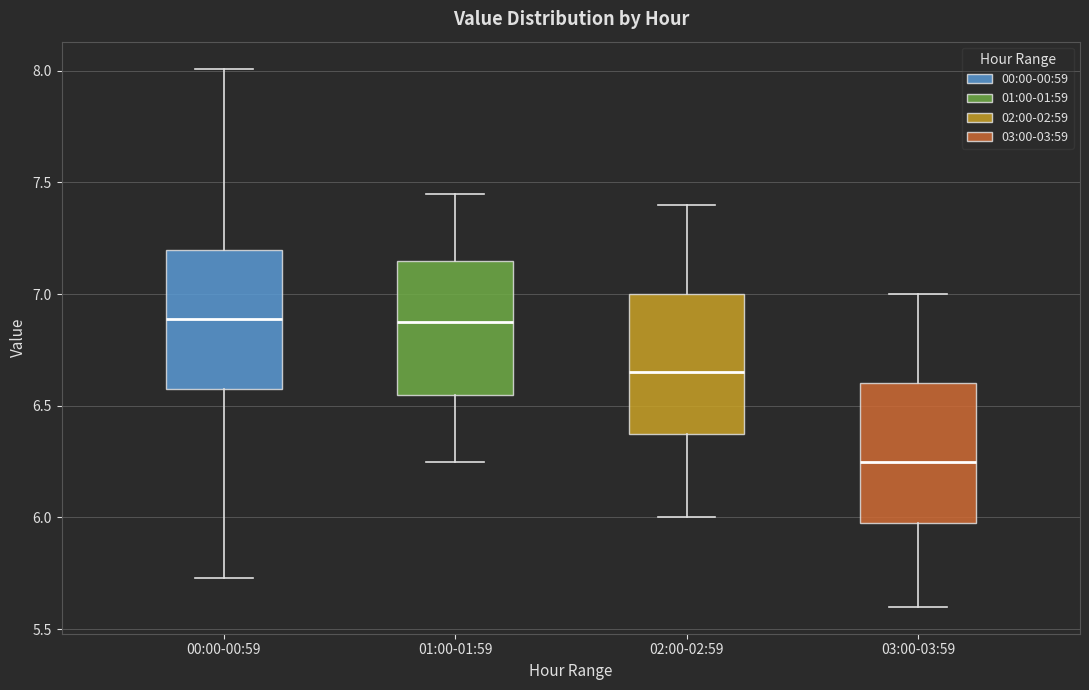

Reading left to right, read every box against the y-axis: the position of its median line, the range the box covers, and the ends of its whiskers. The values are not printed on the chart, so give them approximately, as read against the axis.

00:00-00:59: median 6.90, box 6.60 to 7.20, whiskers 5.75 to 8.00
01:00-01:59: median 6.90, box 6.55 to 7.15, whiskers 6.25 to 7.45
02:00-02:59: median 6.65, box 6.40 to 7.00, whiskers 6.00 to 7.40
03:00-03:59: median 6.25, box 6.00 to 6.60, whiskers 5.60 to 7.00